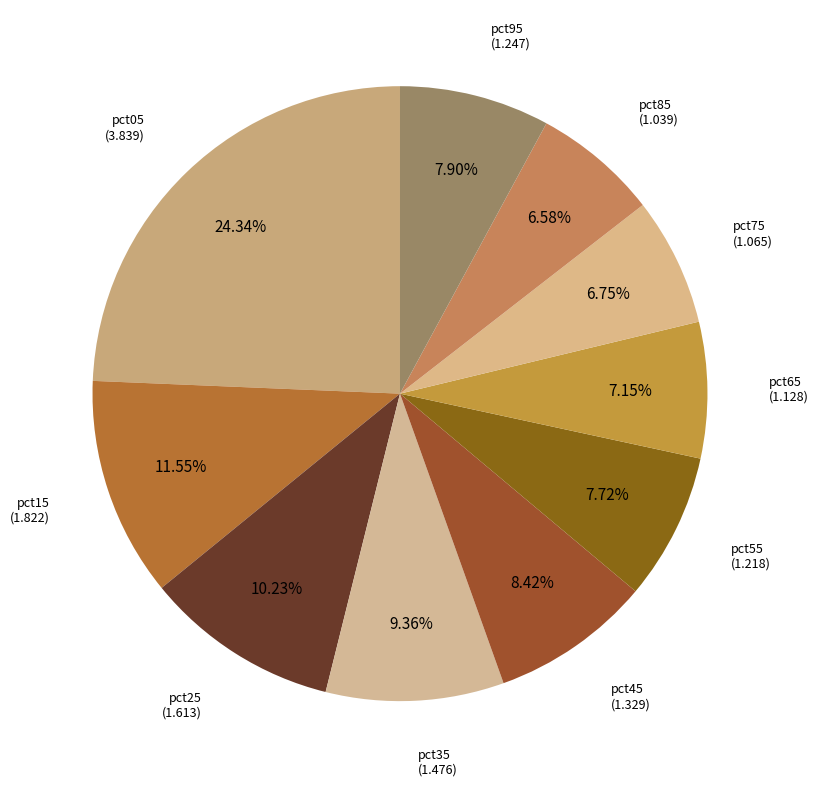

Is it true that pct05 is 16% of the pie?

False